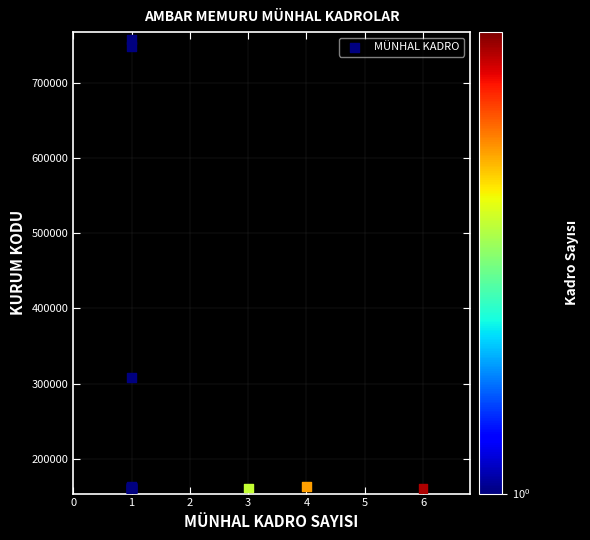

What Y value in the scatter plot is closest to 458182?

307627